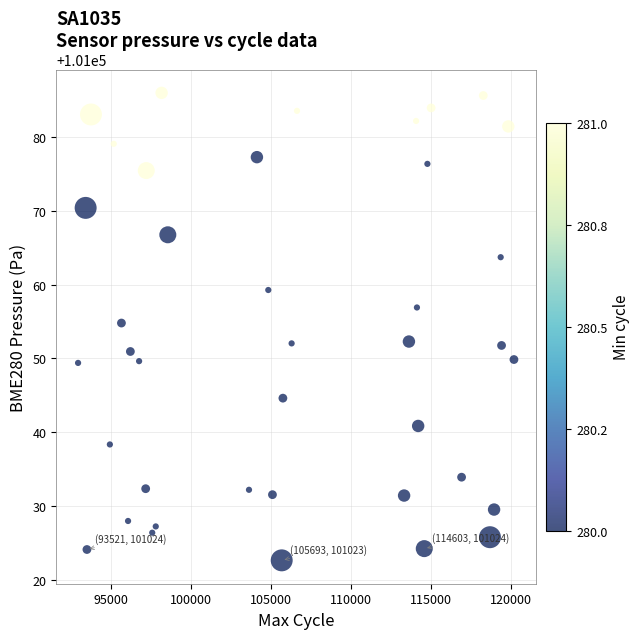

What Y value in the scatter plot is closest to 101054?

101054.8